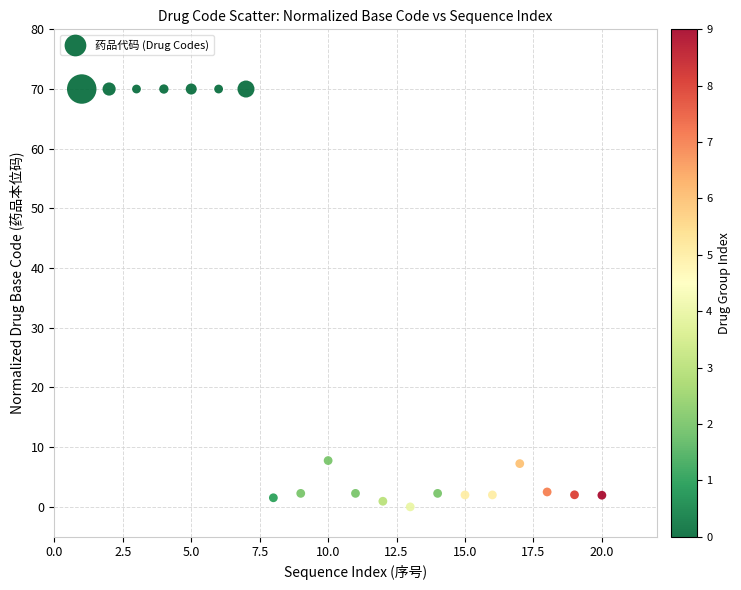

What is the range of X values (max minus min)?

19.0